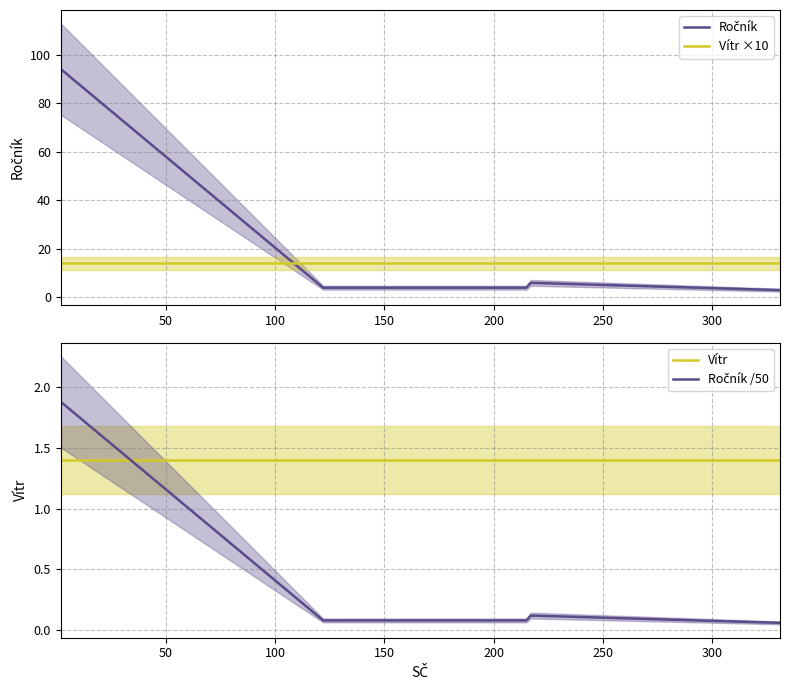

What is the difference between the maximum and second lowest values in the Ročník series?

90.0